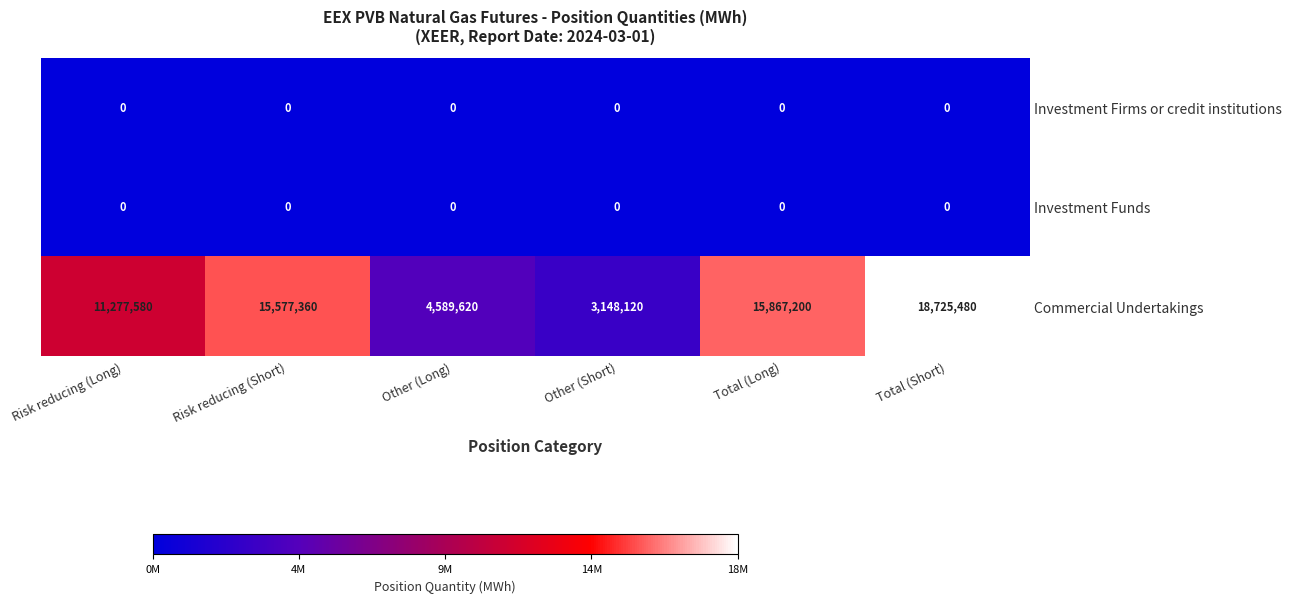

The Commercial Undertakings series shows 746554 at Other (Short). True or false?

False